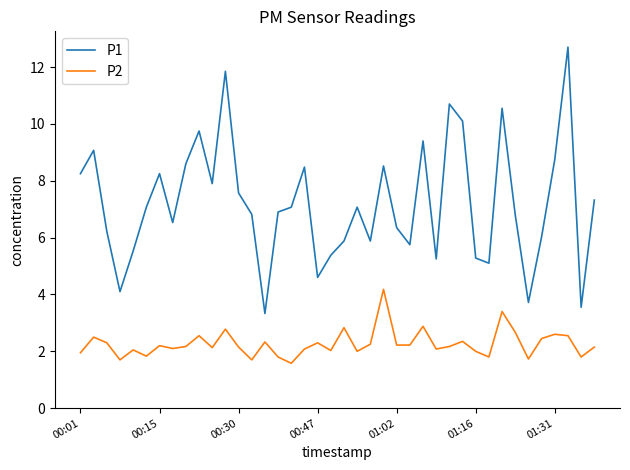

Which series has the largest range (max minus min)?

P1